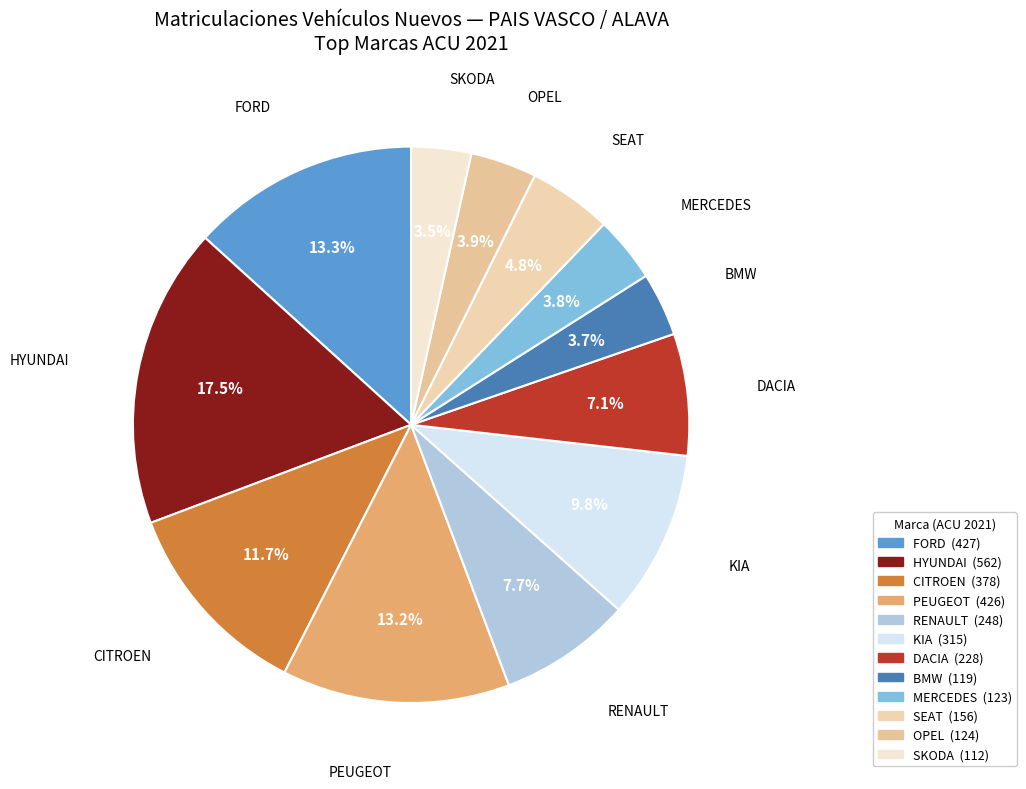

Count the number of slices in the pie.

12